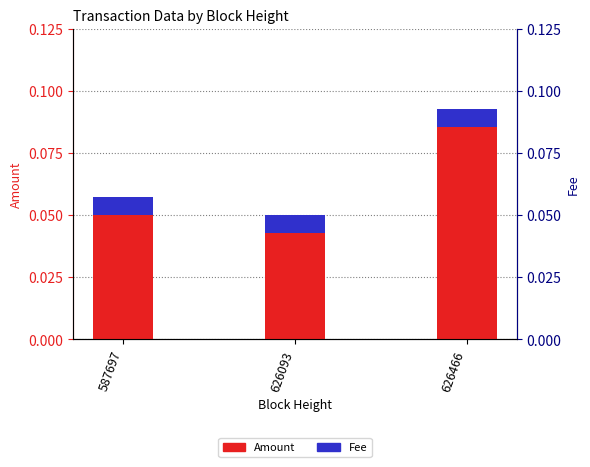

Between 626093 and 587697, which is larger?

587697